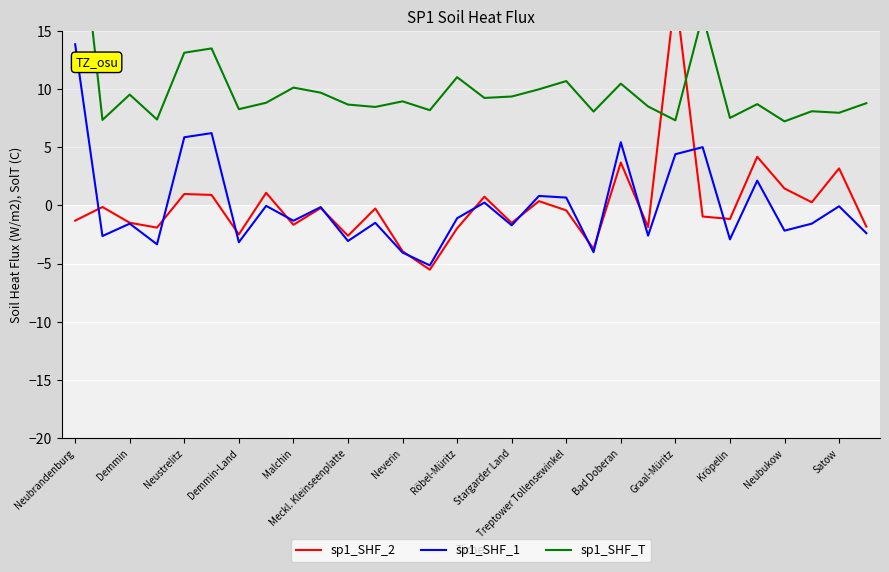

How many series are shown in this chart?

3